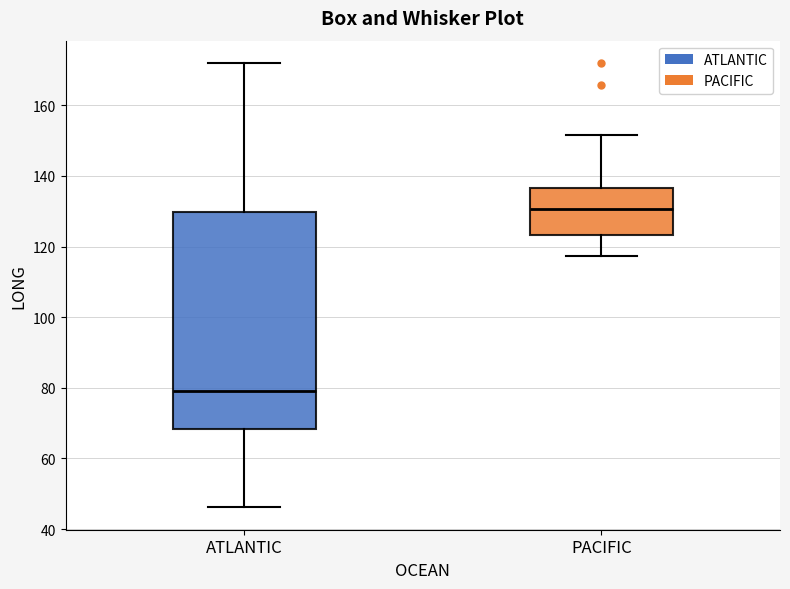

Which box's median line is the lowest?

ATLANTIC